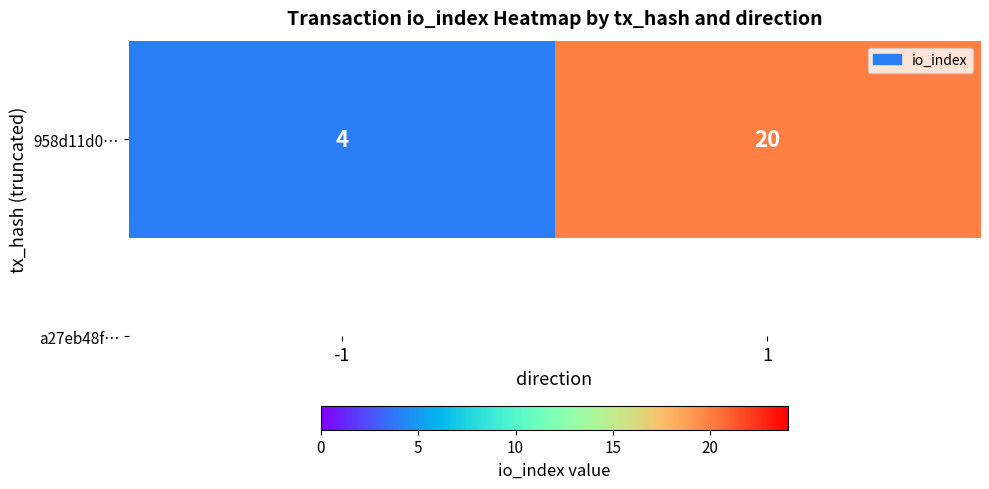

Reading left to right, transcribe all the data shown in this chart.

4	20